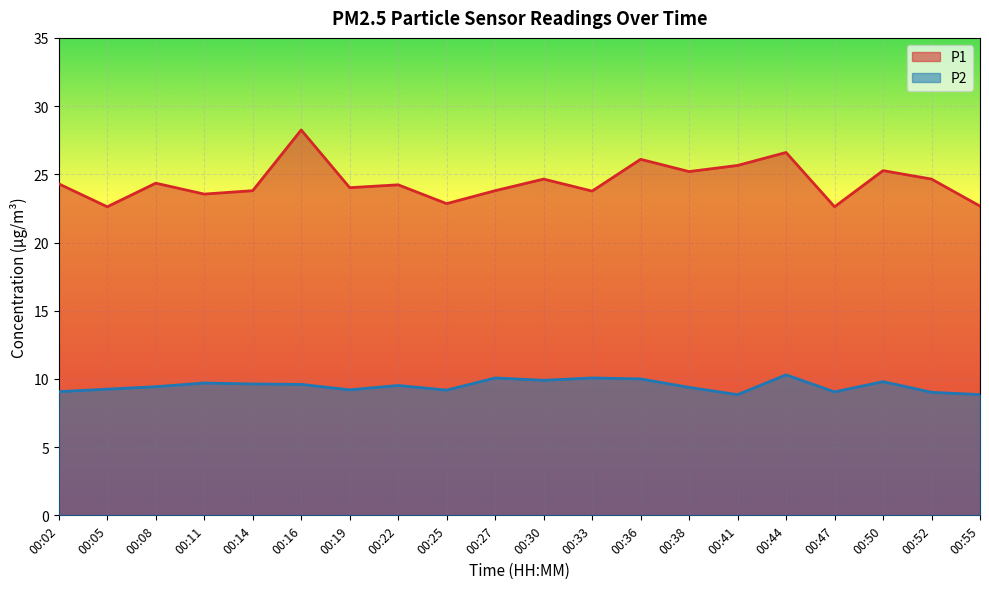

What is the greatest value displayed?

28.2